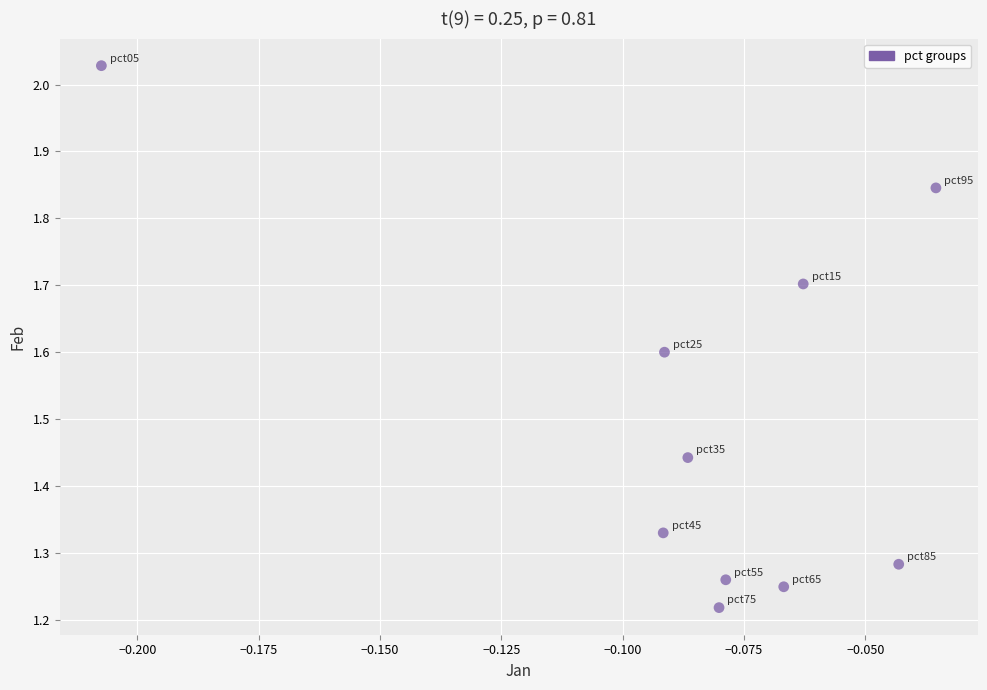

What is the average Y value?

1.5